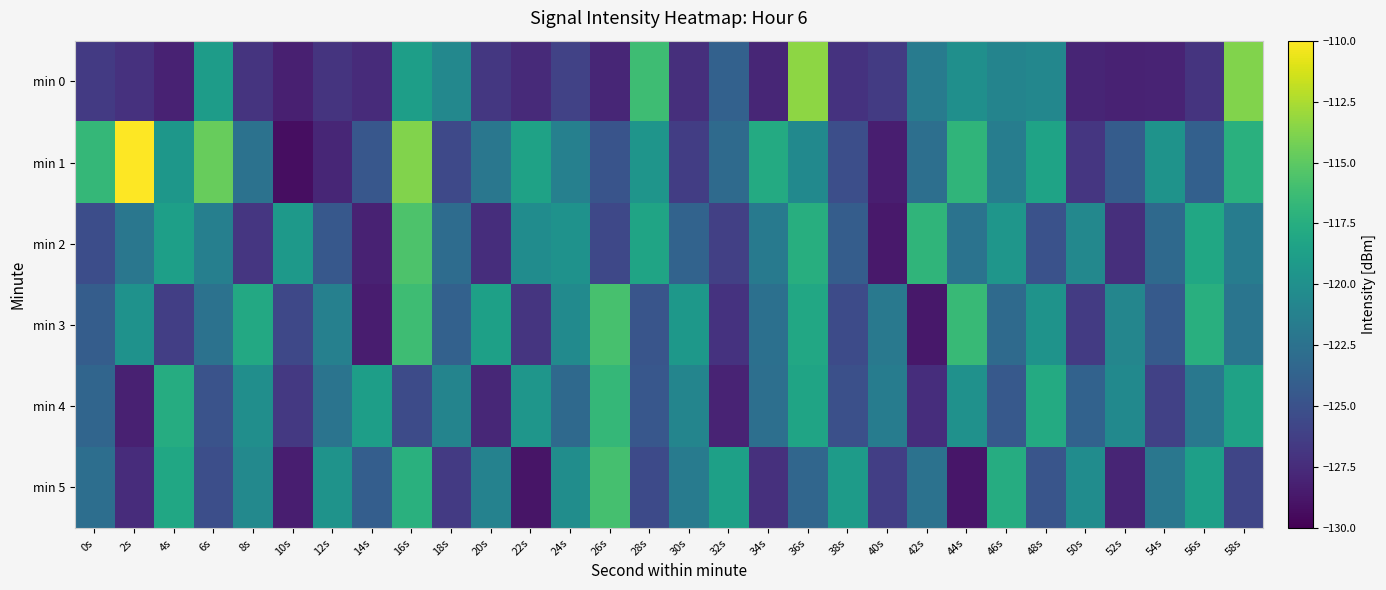

What is the total value across all series at 34s?

-740.0